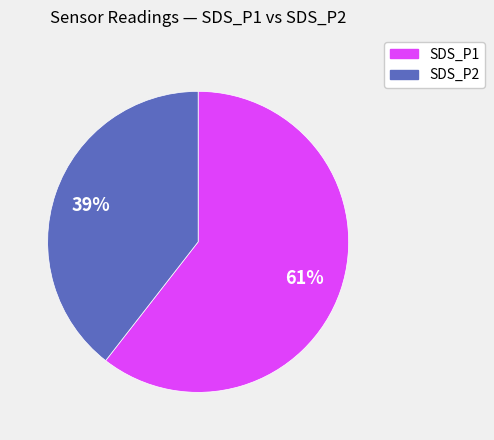

To the nearest percent, what percentage of the pie is SDS_P2?

39%